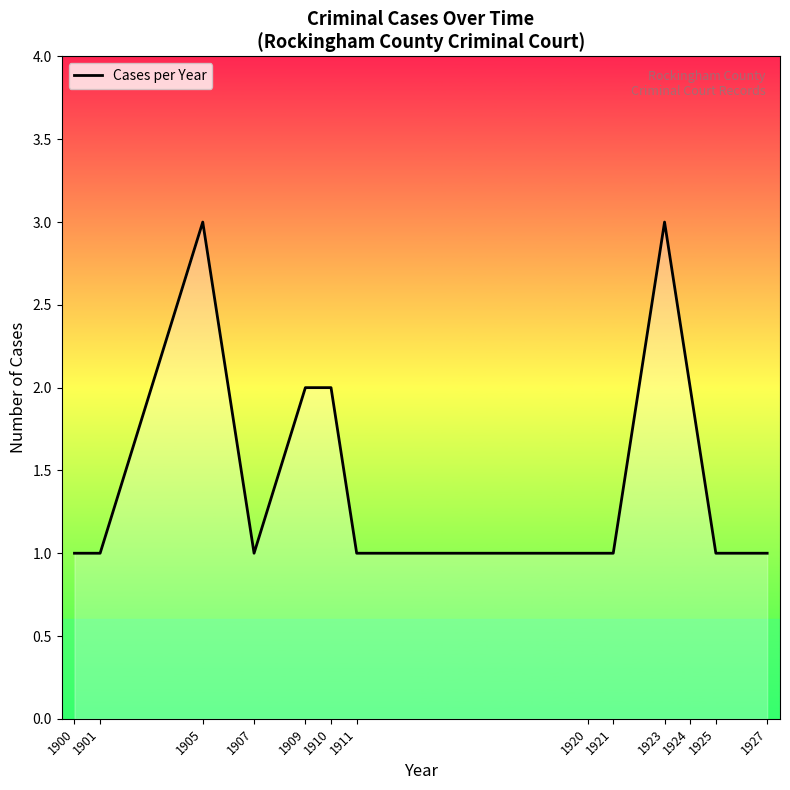

Reading right to left, list all the values displayed in this chart.

1	1	2	3	1	1	1	2	2	1	3	1	1